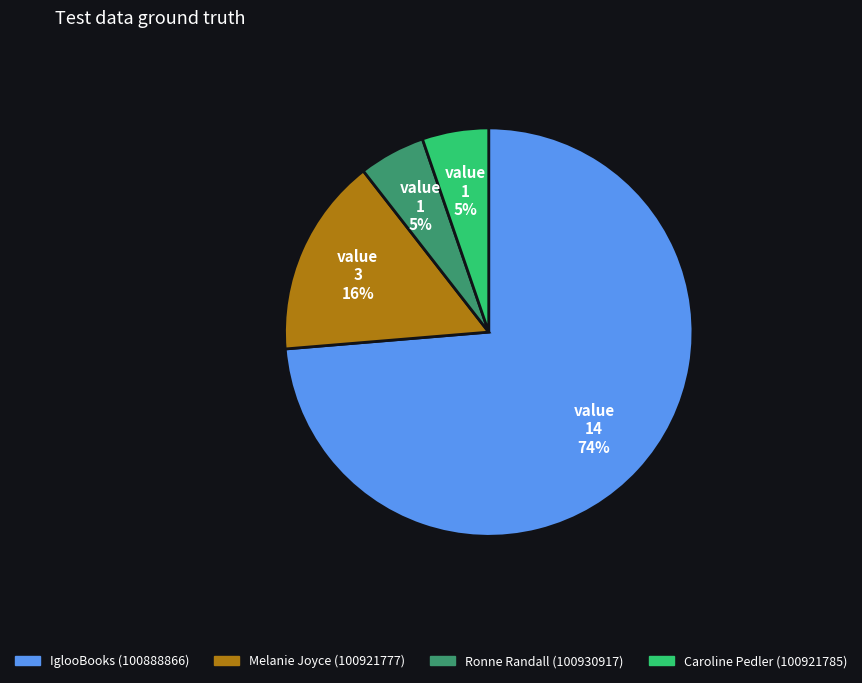

What is the largest slice in the pie chart?

IglooBooks (100888866)